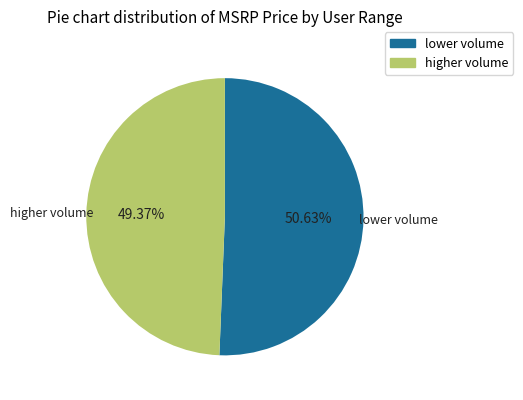

Is there any slice that represents more than half of the pie?

Yes